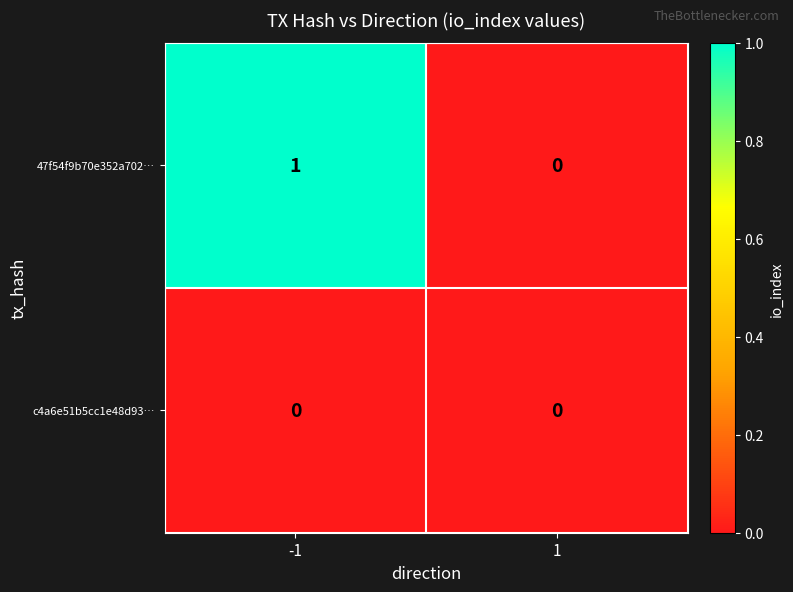

The 47f54f9b70e352a702… series shows 0 at 1. True or false?

True